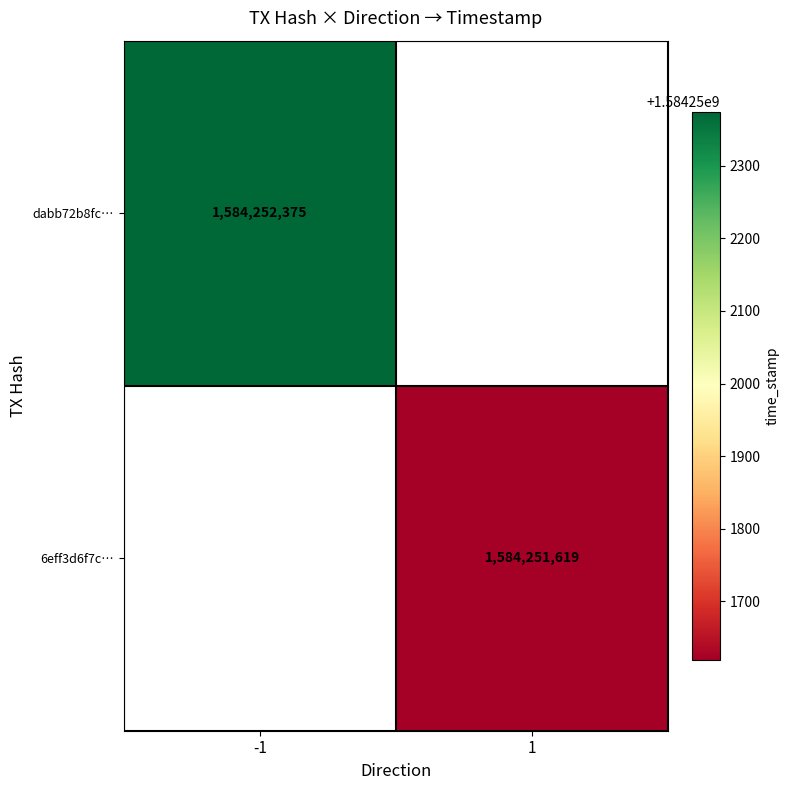

Is it true that 6eff3d6f7c5afdbab90b251471a06d53f01cfaa equals 1013733266 at time_stamp?

False